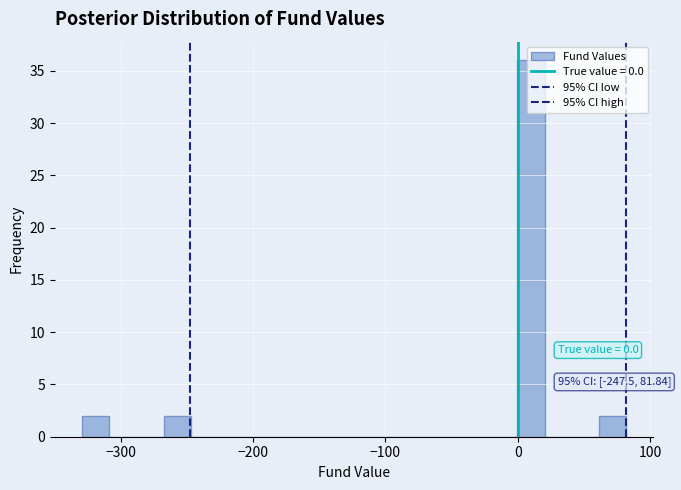

Around what value on the x-axis is the tallest bar? Give the approximate position of its centre, as read against the axis.

10